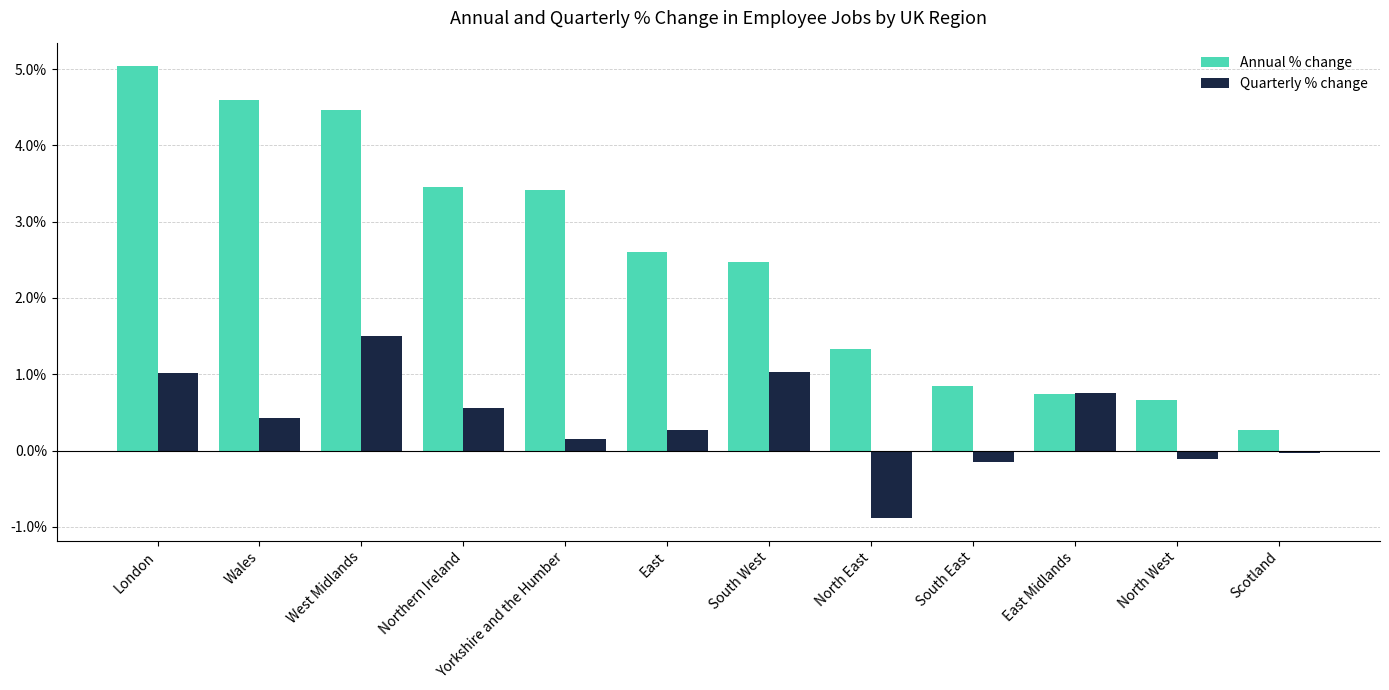

Reading right to left, what are all the values shown in this chart?

Annual % change: Scotland=0.0	North West=0.0	East Midlands=0.0	South East=0.0	North East=0.0	South West=0.0	East=0.0	Yorkshire and the Humber=0.0	Northern Ireland=0.0	West Midlands=0.0	Wales=0.0	London=0.1
Quarterly % change: Scotland=-0.0	North West=-0.0	East Midlands=0.0	South East=-0.0	North East=-0.0	South West=0.0	East=0.0	Yorkshire and the Humber=0.0	Northern Ireland=0.0	West Midlands=0.0	Wales=0.0	London=0.0